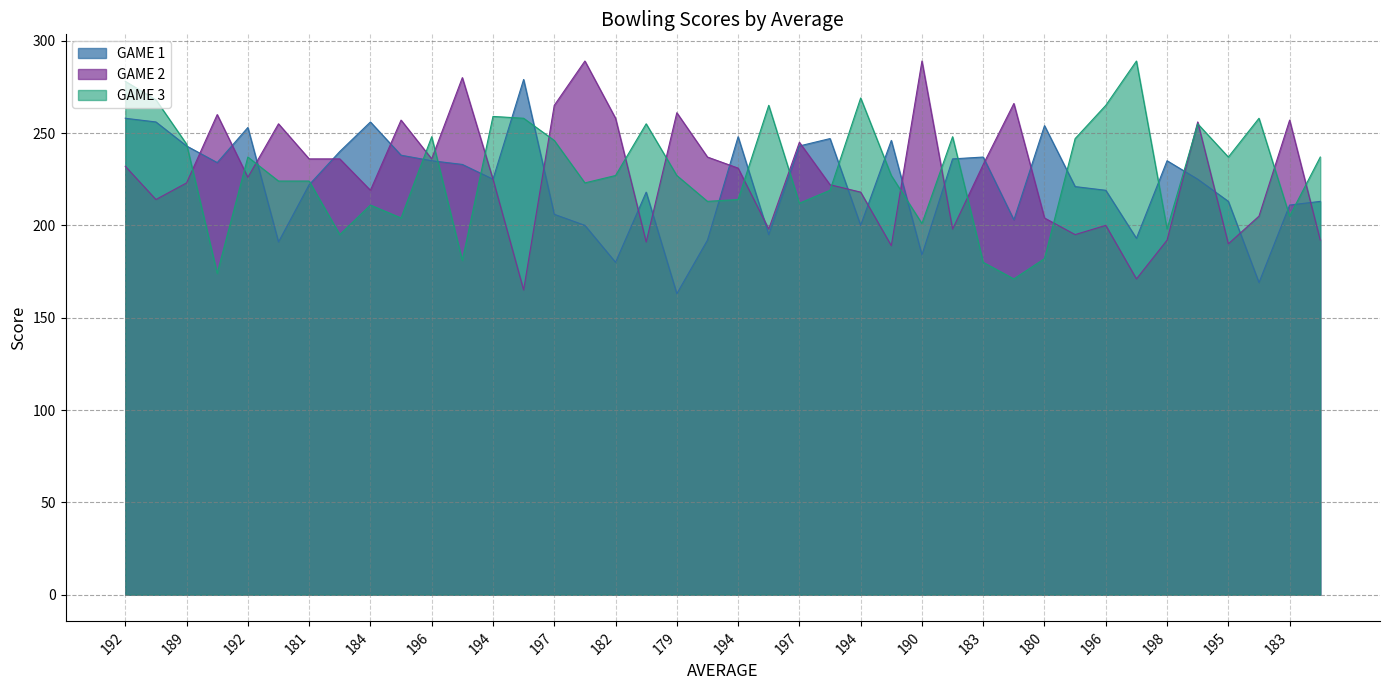

How many lines are shown in the chart?

3